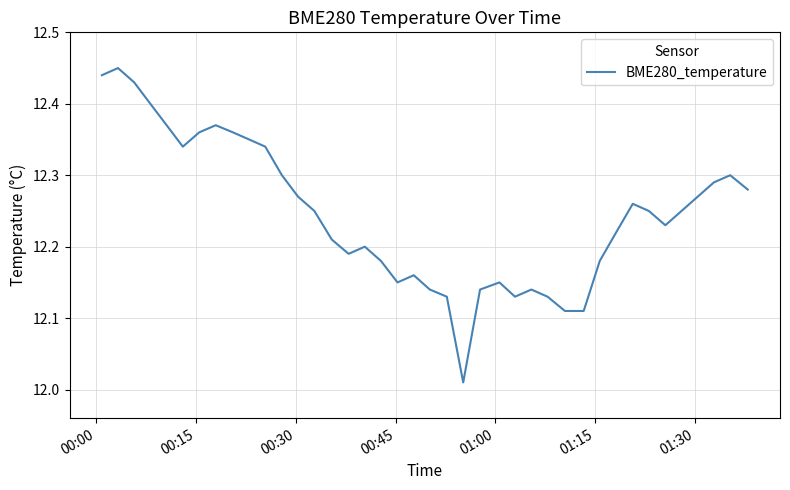

What is the difference between the maximum and minimum values?

0.4